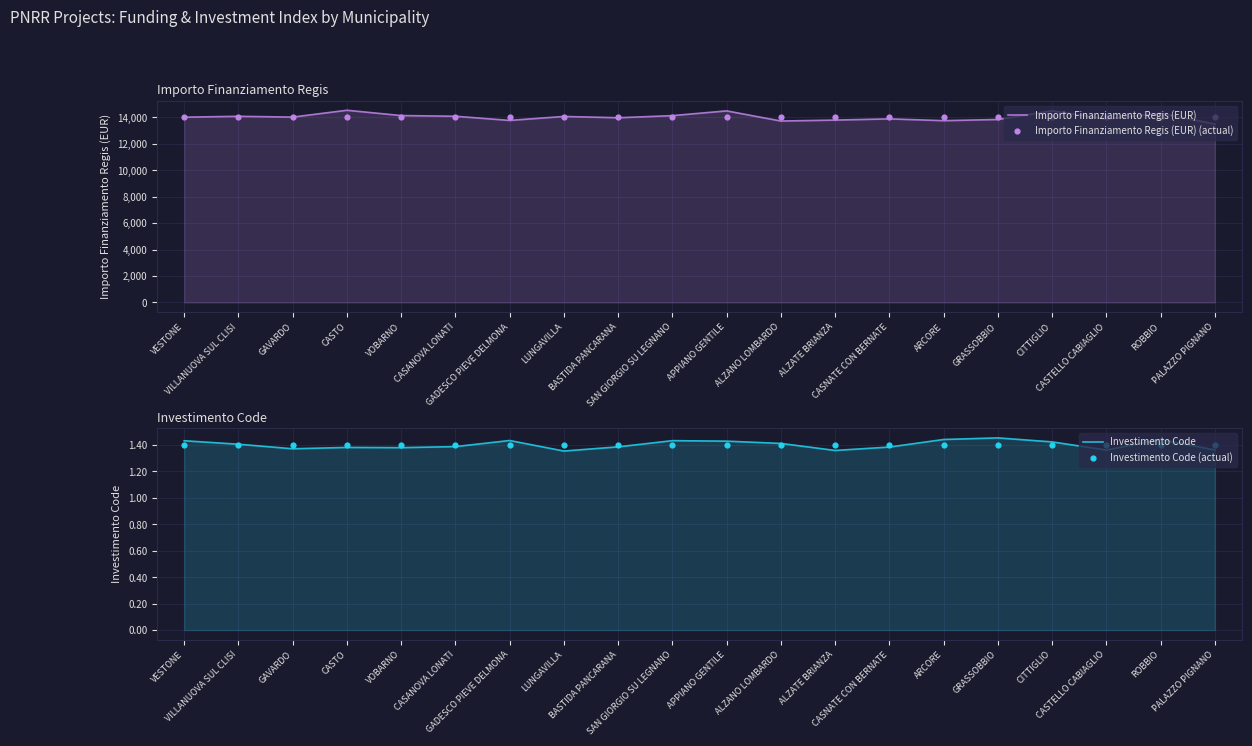

Which series has the largest Y range (max minus min)?

Importo Finanziamento Regis (EUR)